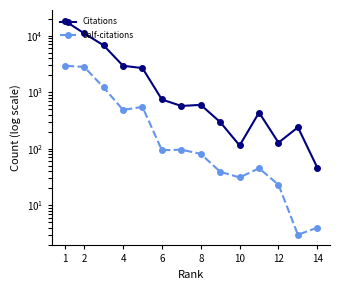

True or false: Citations has a value of 562 at 9.

False